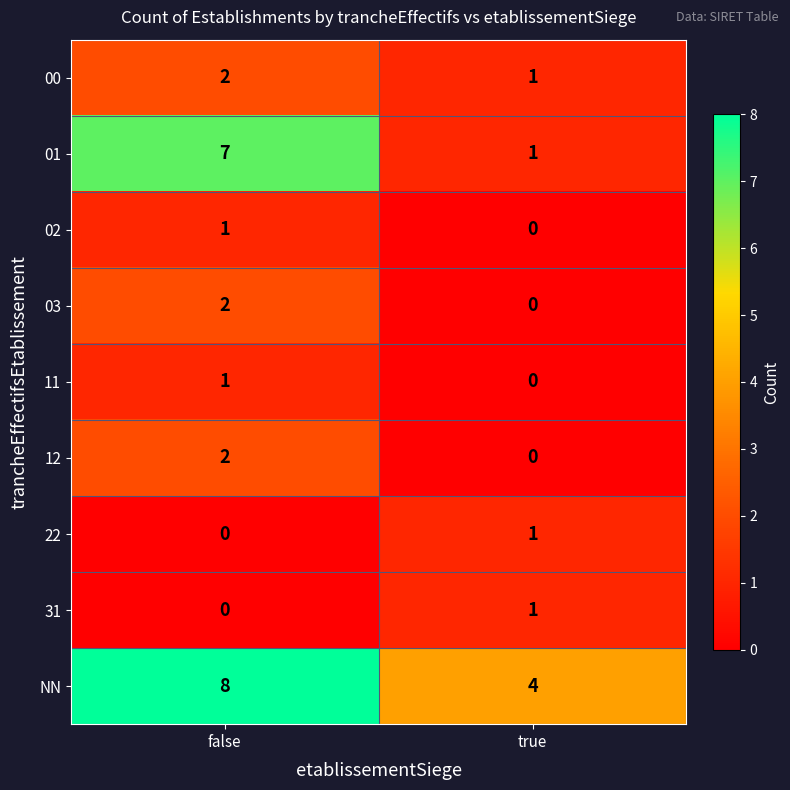

What value does the NN series have at true?

4